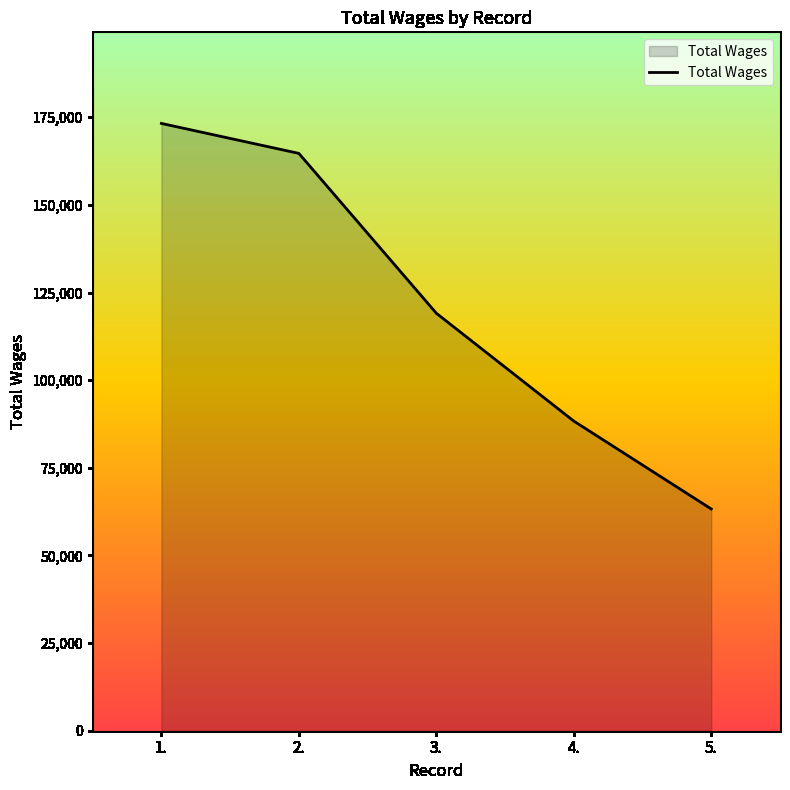

What is the difference between the maximum and second lowest values?

84910